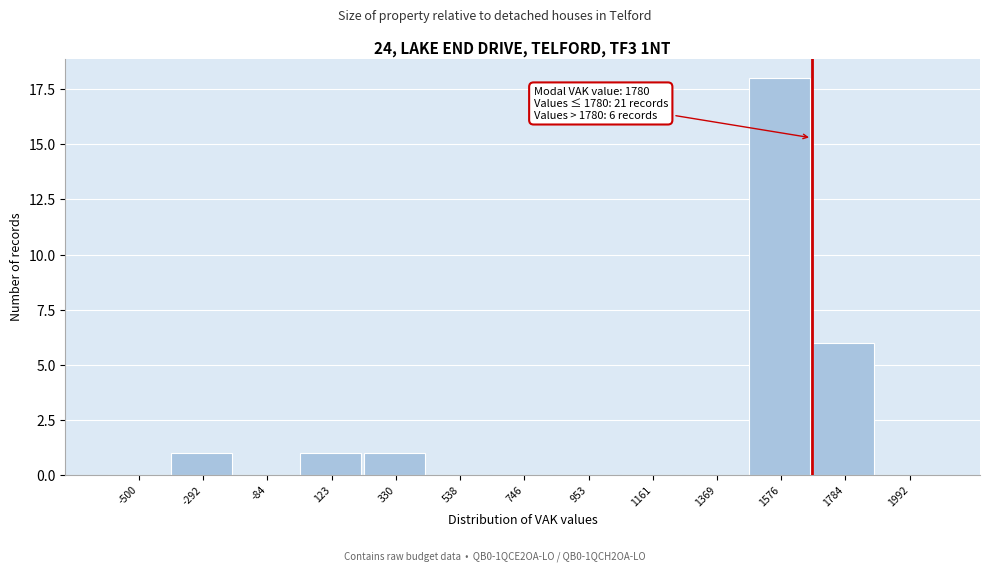

Reading left to right, transcribe all the data shown in this chart.

-500=0	-292=1	-84=0	123=1	330=1	538=0	746=0	953=0	1161=0	1369=0	1576=18	1784=6	1992=0